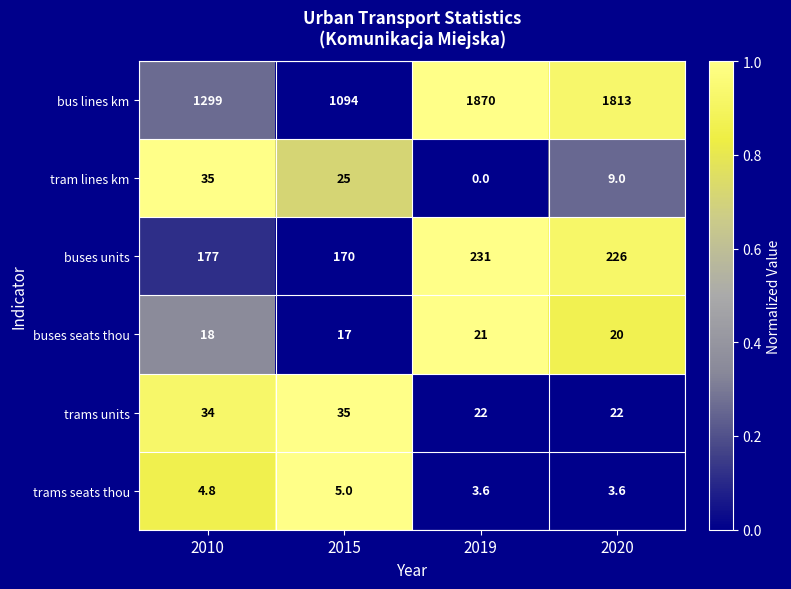

List the labels in order of bus lines km value, largest first.

2019, 2020, 2010, 2015